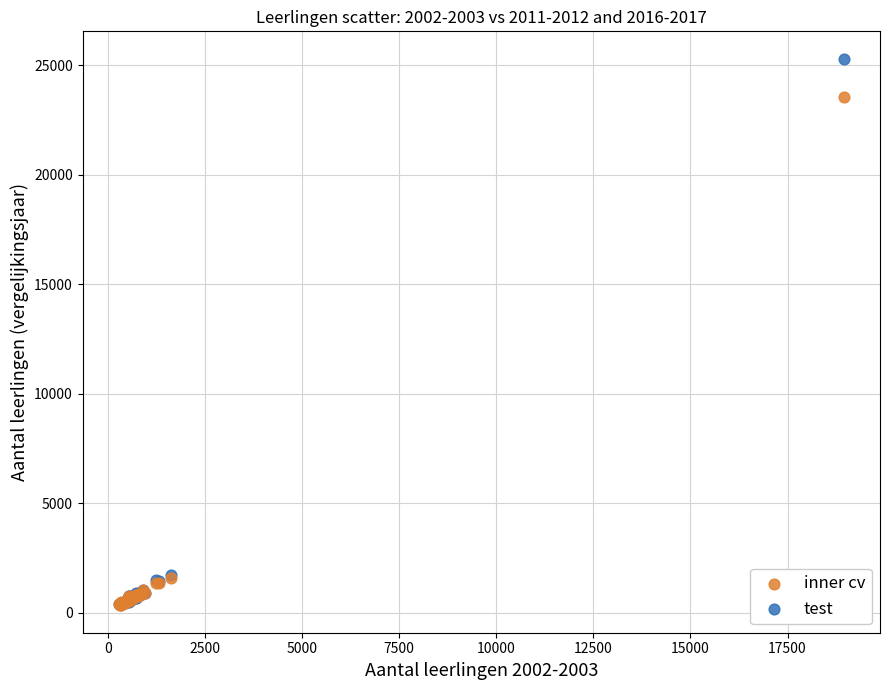

What are all the series names shown in the legend?

inner cv, test